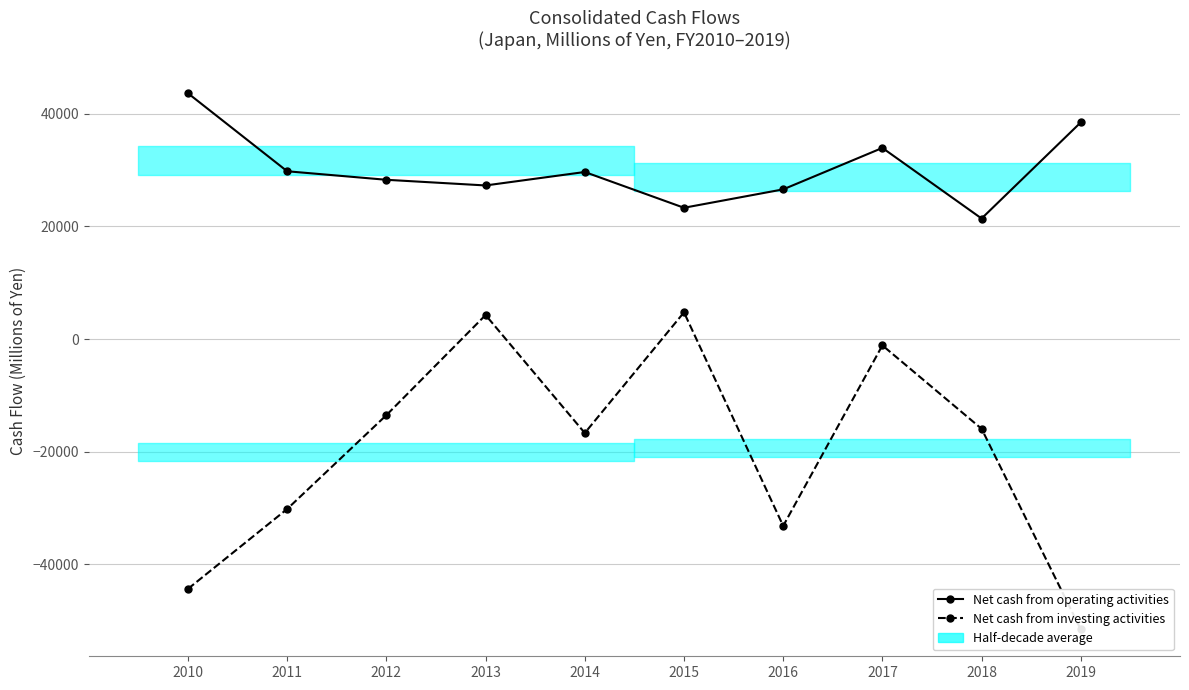

True or false: Net cash from operating activities and Net cash from investing activities intersect in this chart.

False